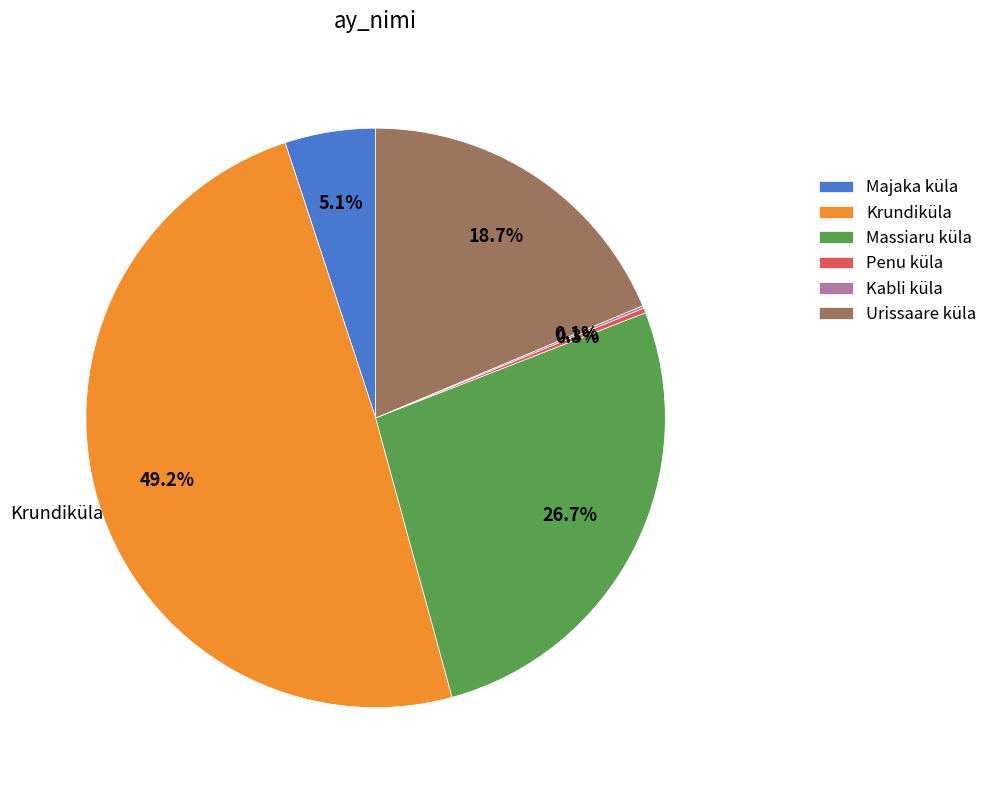

Is Krundiküla the majority of the pie?

No